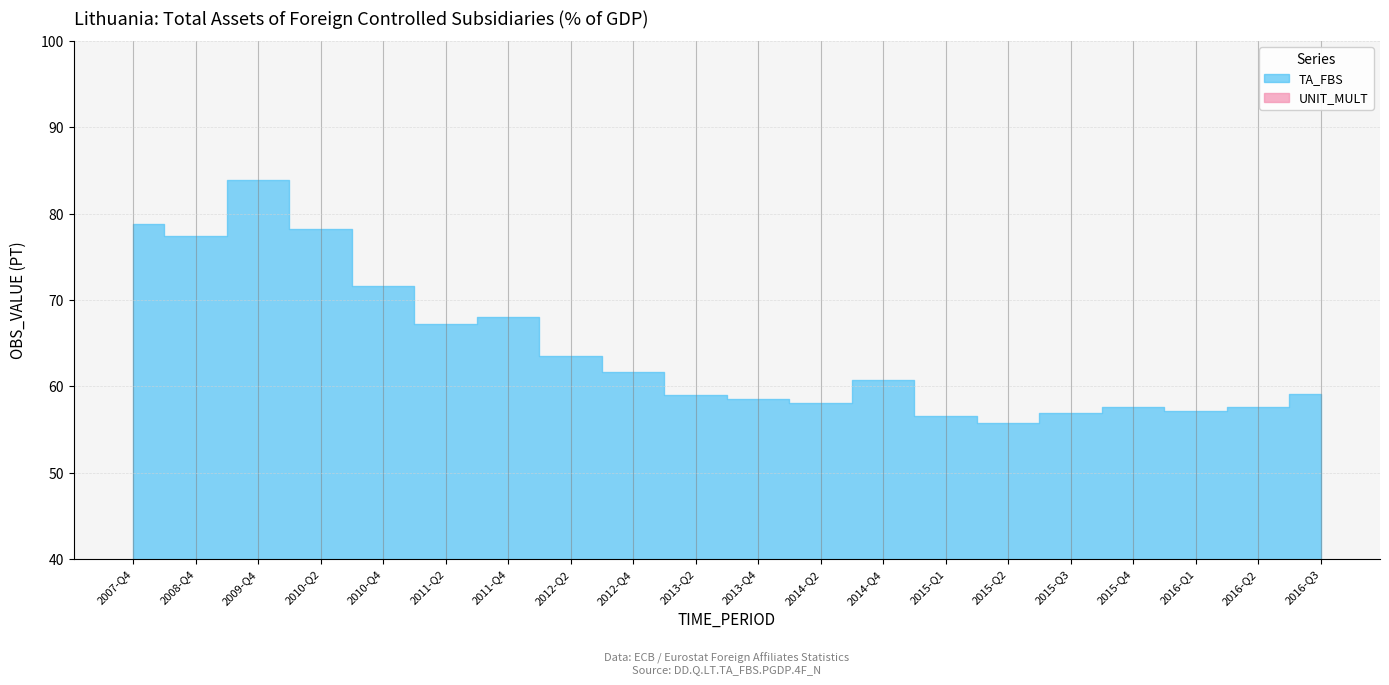

Reading left to right, transcribe all the data shown in this chart.

TA_FBS: 78.8	77.4	83.9	78.3	71.6	67.2	68.0	63.6	61.7	59.1	58.5	58.1	60.7	56.5	55.7	56.9	57.6	57.2	57.6	59.2
UNIT_MULT: 0.0	0.0	0.0	0.0	0.0	0.0	0.0	0.0	0.0	0.0	0.0	0.0	0.0	0.0	0.0	0.0	0.0	0.0	0.0	0.0